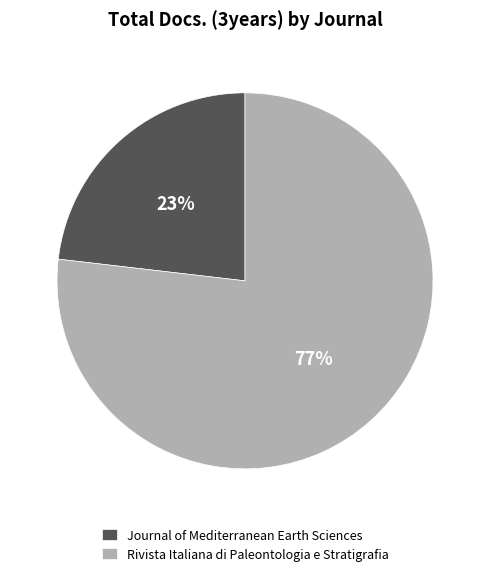

Approximately how many times larger is the value at Journal of Mediterranean Earth Sciences compared to Rivista Italiana di Paleontologia e Stratigrafia?

0.3